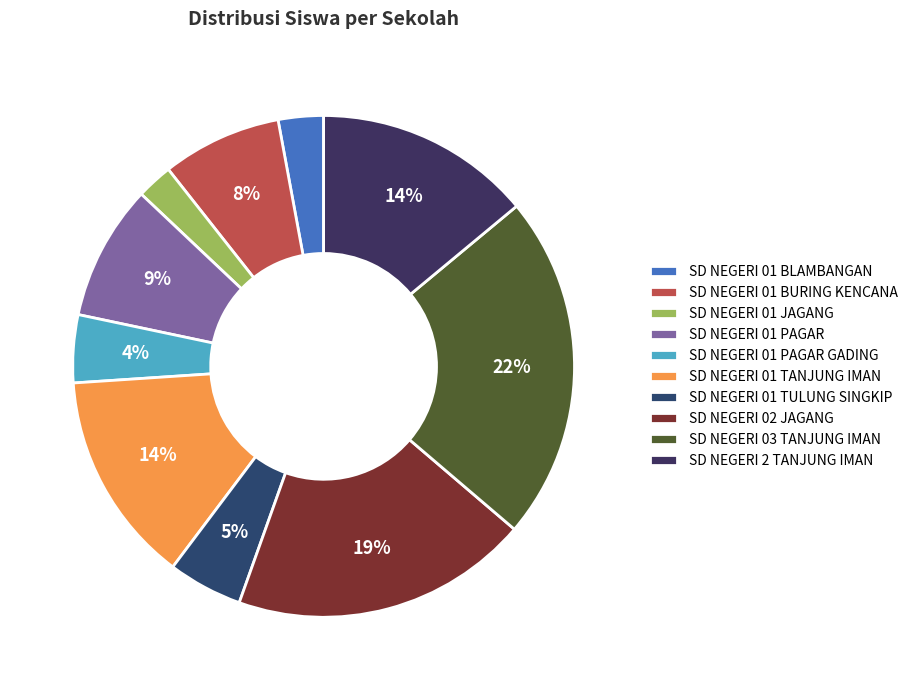

Do SD NEGERI 01 TANJUNG IMAN and SD NEGERI 03 TANJUNG IMAN together represent more than half of the pie?

No